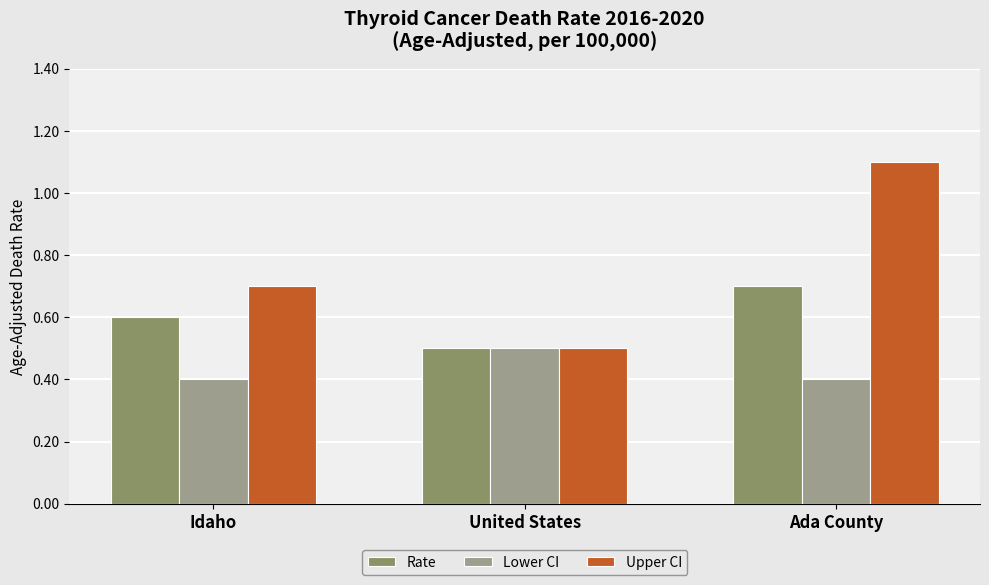

What is the total value across all series at Ada County?

2.2